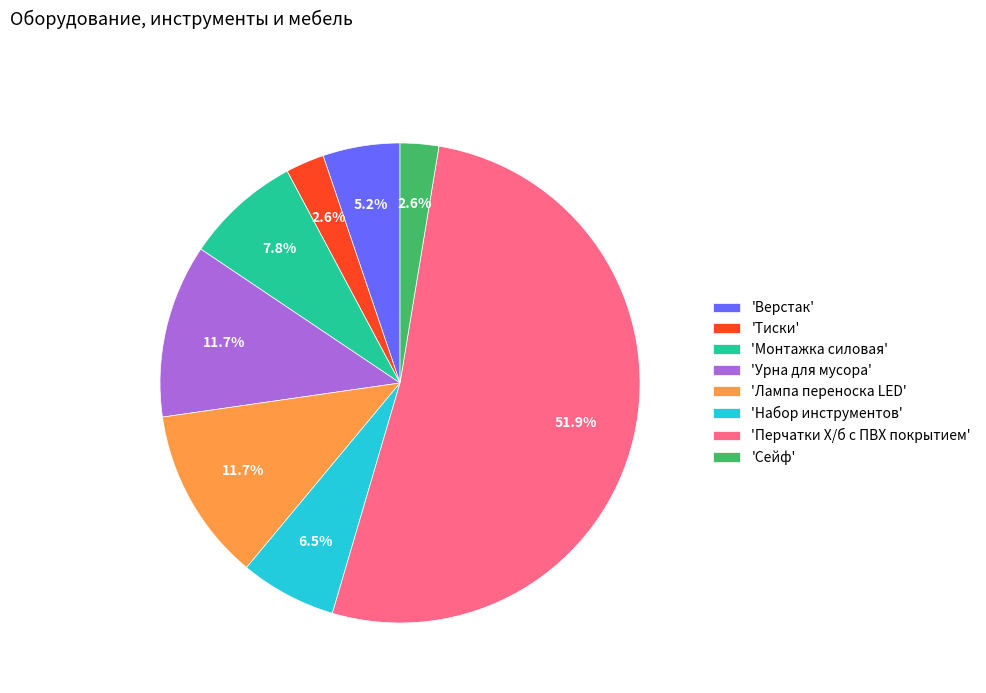

Between 'Набор инструментов' and 'Верстак', which is larger?

'Набор инструментов'